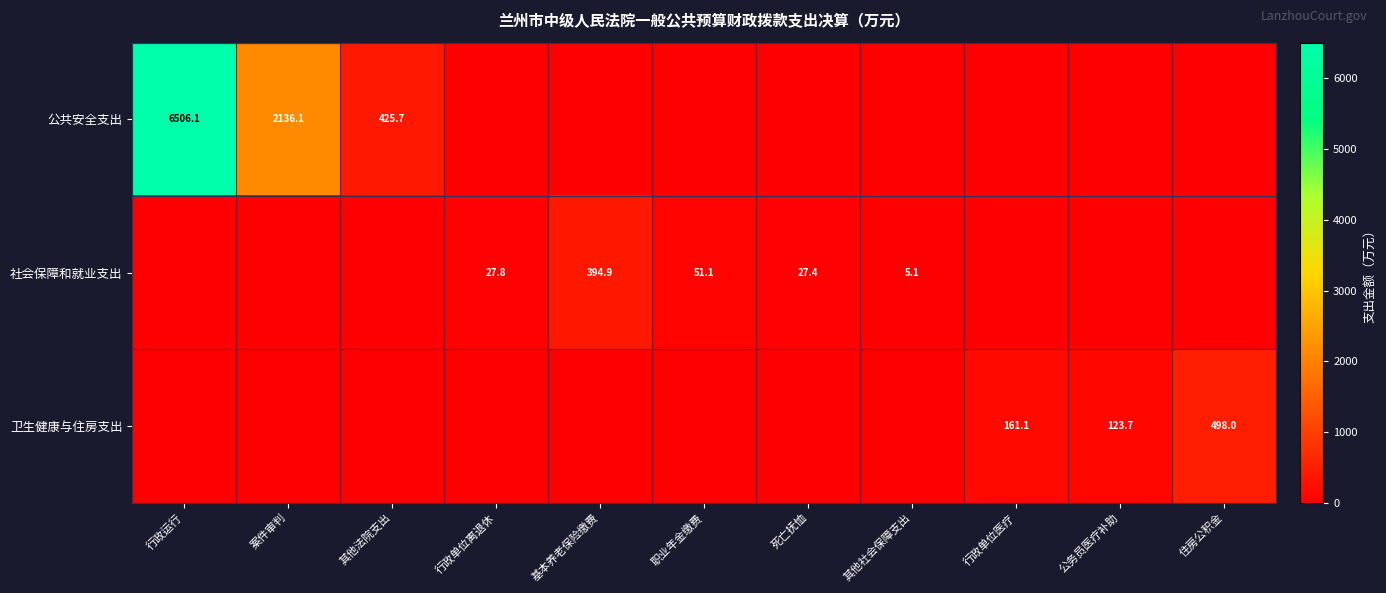

The value of 卫生健康与住房支出 at 公务员医疗补助 is 123.7. True or false?

True